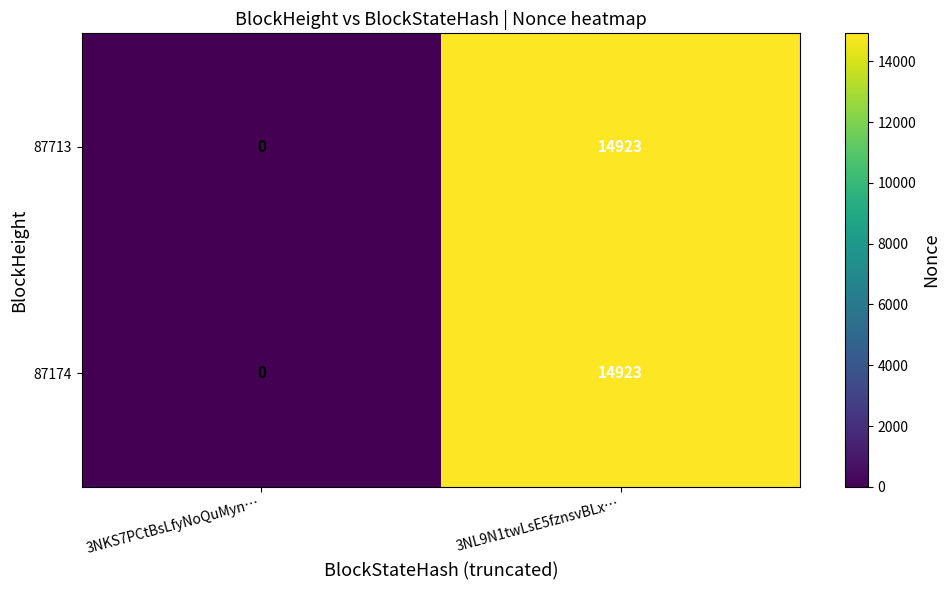

Where is 87713 nearest to the value 7461?

3NKS7PCtBsLfyNoQuMyn…